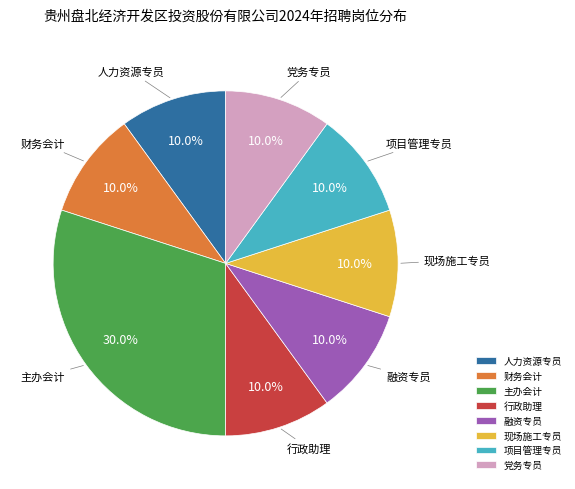

The 主办会计 slice represents 30% of the pie. True or false?

True